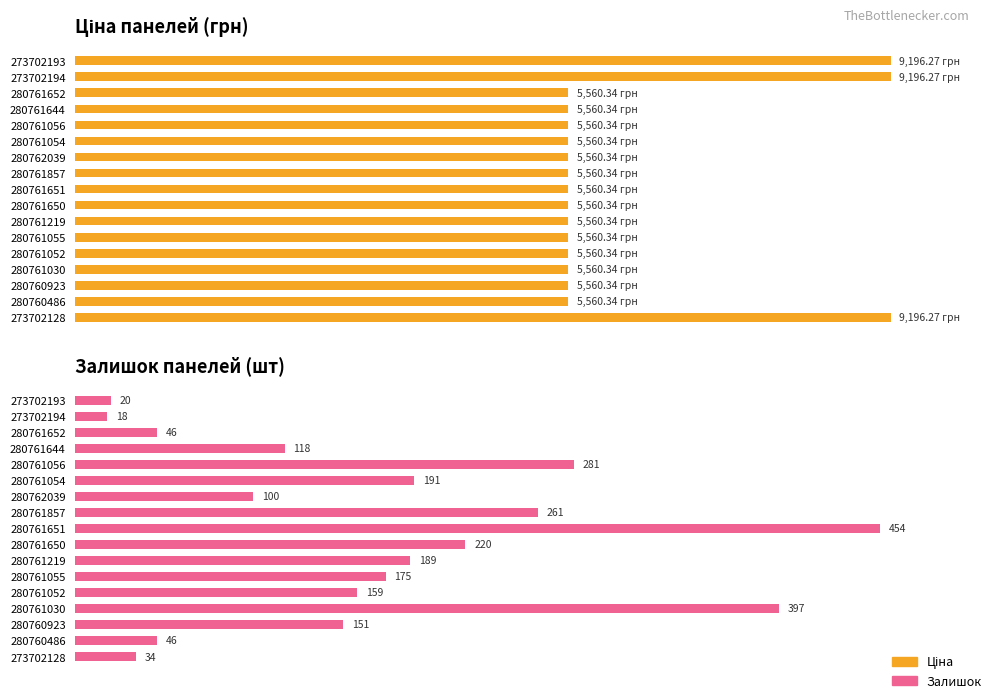

What is the difference between the maximum and minimum values in the Залишок series?

436.0